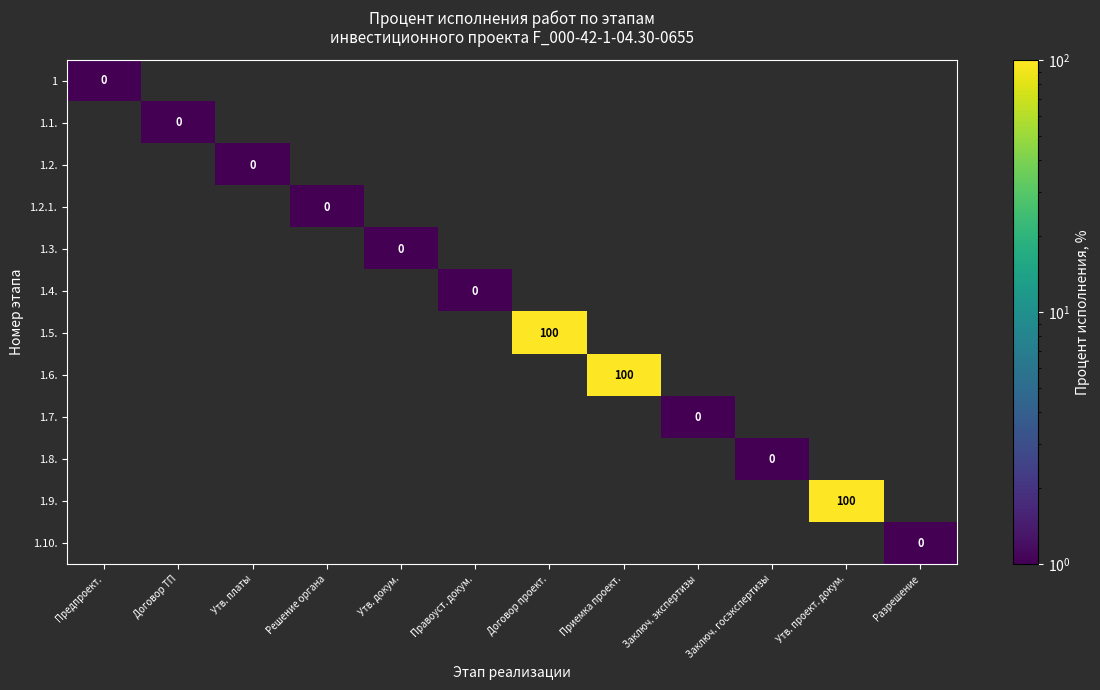

Is the value of 1.2.1. at Приемка проект. greater than the value of 1.2. at Заключ. госэкспертизы?

No